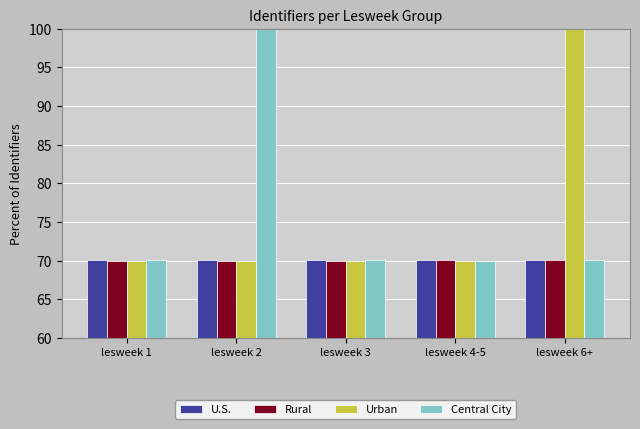

Are the bars grouped side by side (vs. stacked)?

Yes